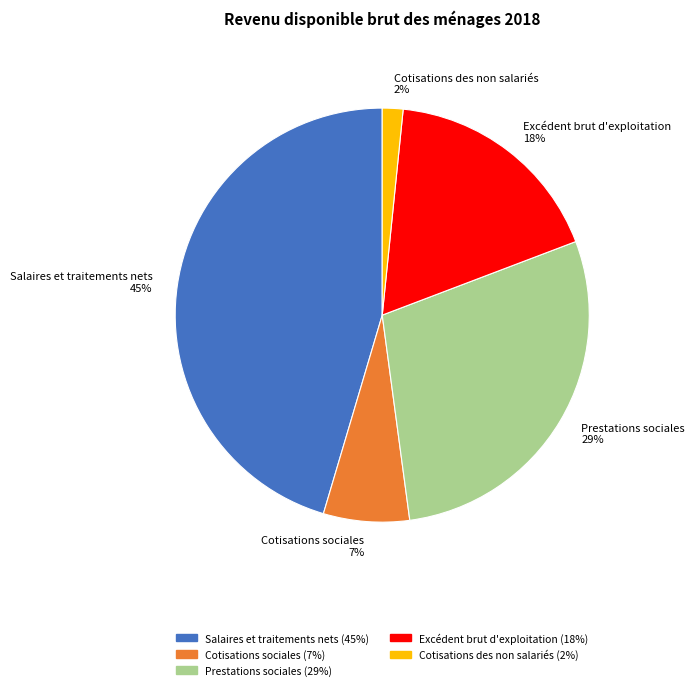

Which category has the biggest portion of the pie?

Salaires et traitements nets